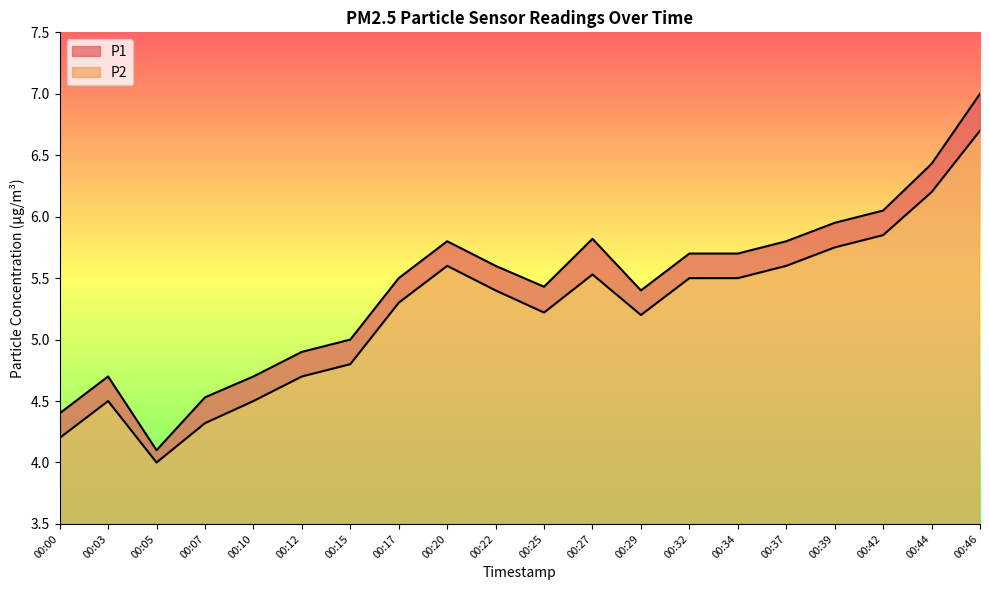

List the labels in order of P1 value, largest first.

00:46, 00:44, 00:42, 00:39, 00:27, 00:20, 00:37, 00:32, 00:34, 00:22, 00:17, 00:25, 00:29, 00:15, 00:12, 00:03, 00:10, 00:07, 00:00, 00:05